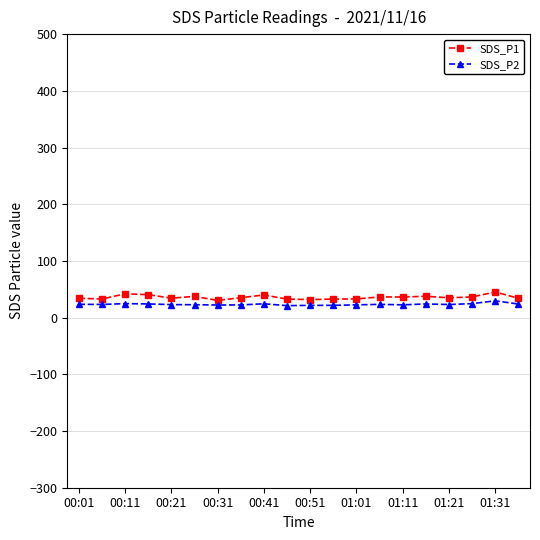

How many lines are shown in the chart?

2